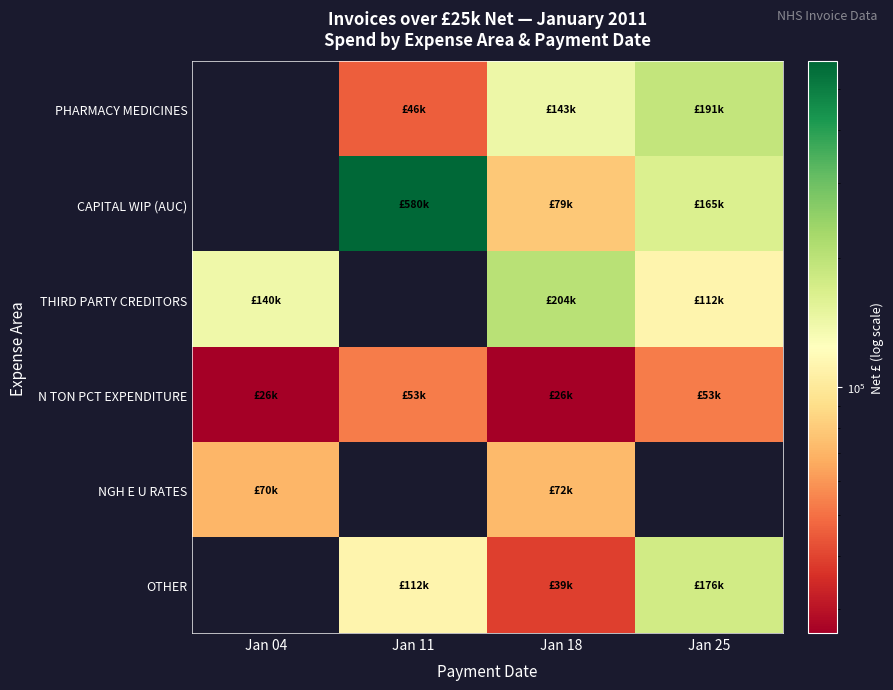

Reading left to right, list all the values displayed in this chart.

PHARMACY MEDICINES: Jan 04=0.0	Jan 11=45733.5	Jan 18=142985.6	Jan 25=191496.8
CAPITAL WIP (AUC): Jan 04=0.0	Jan 11=580354.0	Jan 18=78922.0	Jan 25=165202.2
THIRD PARTY CREDITORS: Jan 04=139840.3	Jan 11=0.0	Jan 18=204435.8	Jan 25=111812.2
N TON PCT EXPENDITURE: Jan 04=26387.0	Jan 11=52774.0	Jan 18=26387.0	Jan 25=52774.0
NGH E U RATES: Jan 04=70376.9	Jan 11=0.0	Jan 18=72380.8	Jan 25=0.0
OTHER: Jan 04=0.0	Jan 11=111577.2	Jan 18=39263.5	Jan 25=176330.9